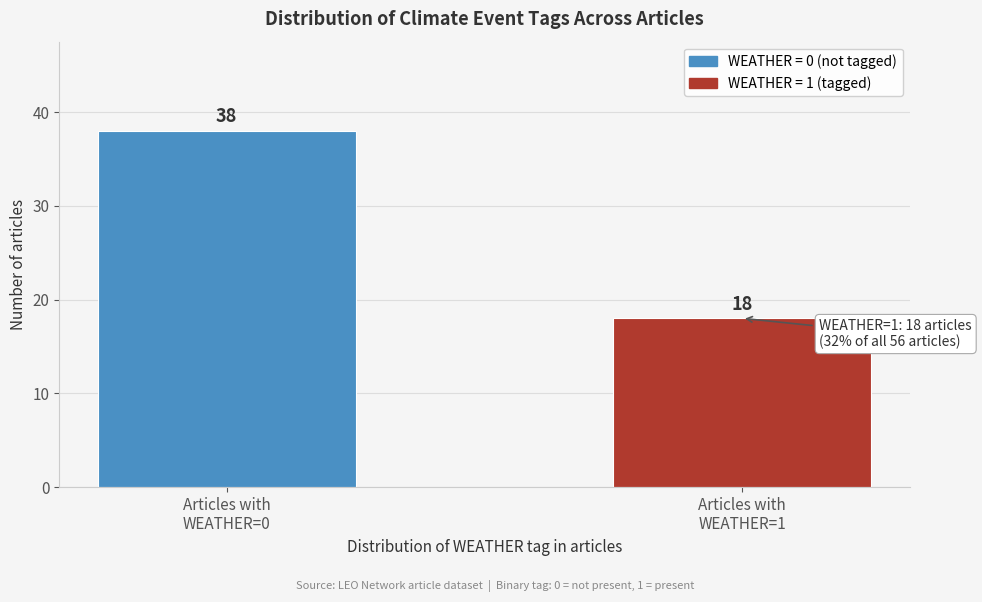

Reading right to left, list all the values displayed in this chart.

18	38